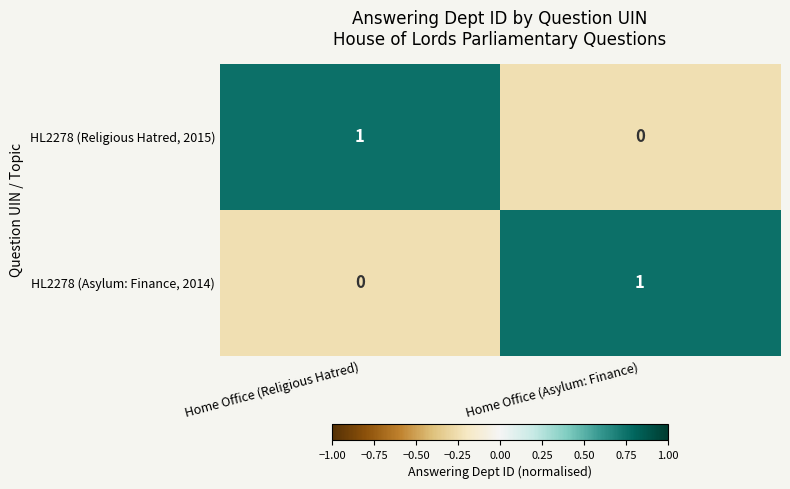

Reading right to left, list all the values displayed in this chart.

HL2278 (Religious Hatred, 2015): Home Office (Asylum: Finance)=0	Home Office (Religious Hatred)=1
HL2278 (Asylum: Finance, 2014): Home Office (Asylum: Finance)=1	Home Office (Religious Hatred)=0